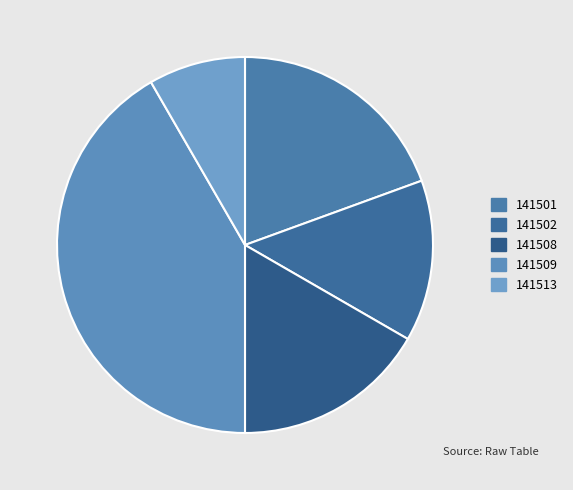

To the nearest percent, what percentage of the pie is 141508?

17%